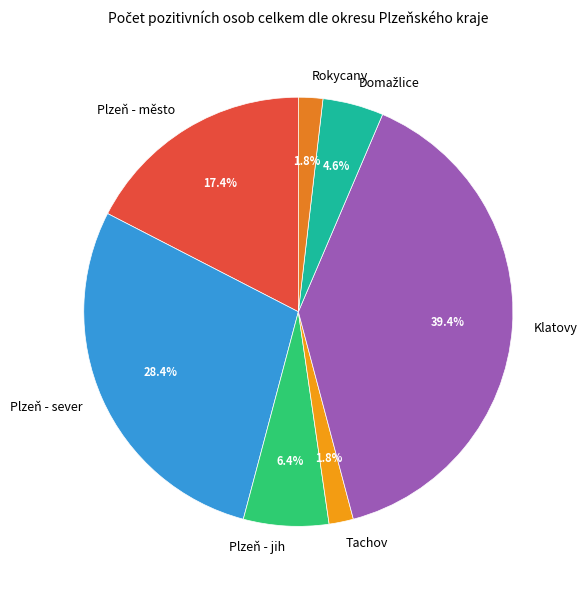

To the nearest percent, what is the difference between the largest and smallest slice percentages?

38%